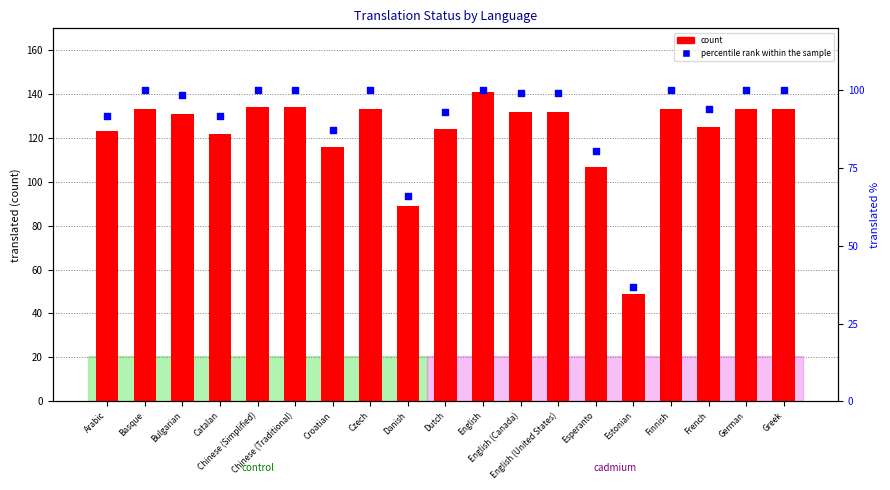

What are all the series names shown in the legend?

count, percentile rank within the sample